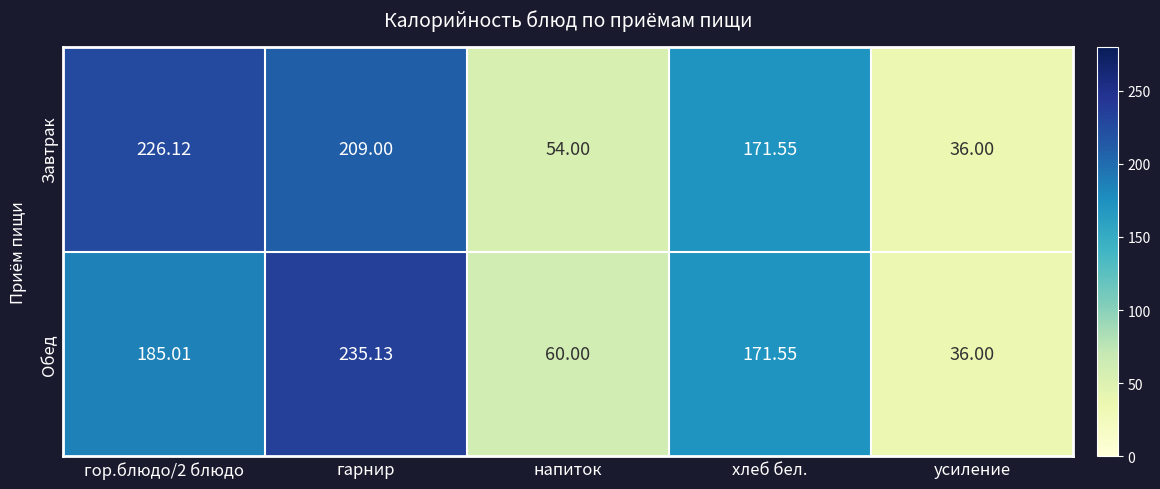

At which label is Завтрак closest to 131?

хлеб бел.